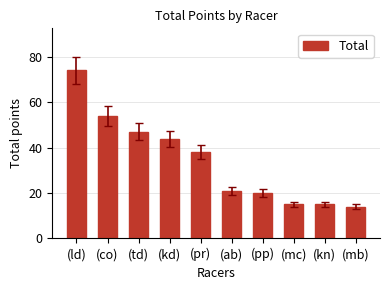

Does the chart contain any negative values?

No